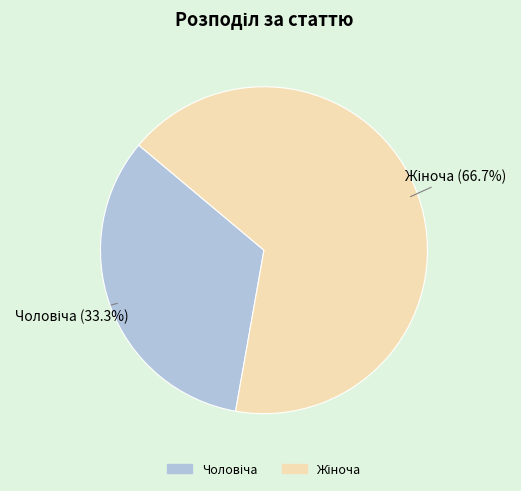

Is there a majority slice in this chart?

Yes